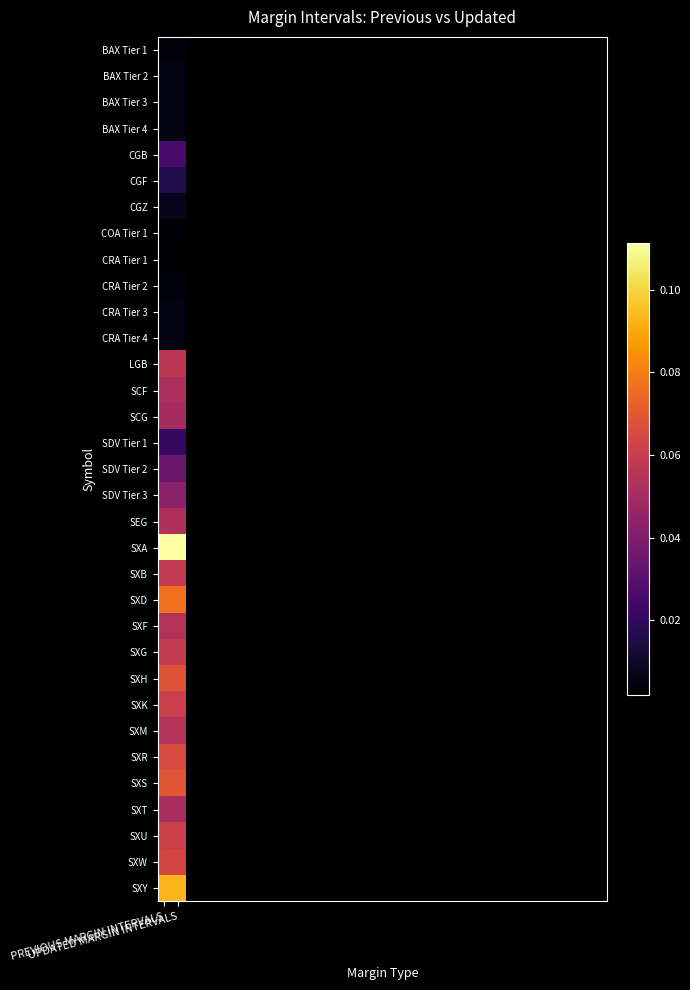

The CGF series shows 0.0 at UPDATED MARGIN INTERVALS. True or false?

True